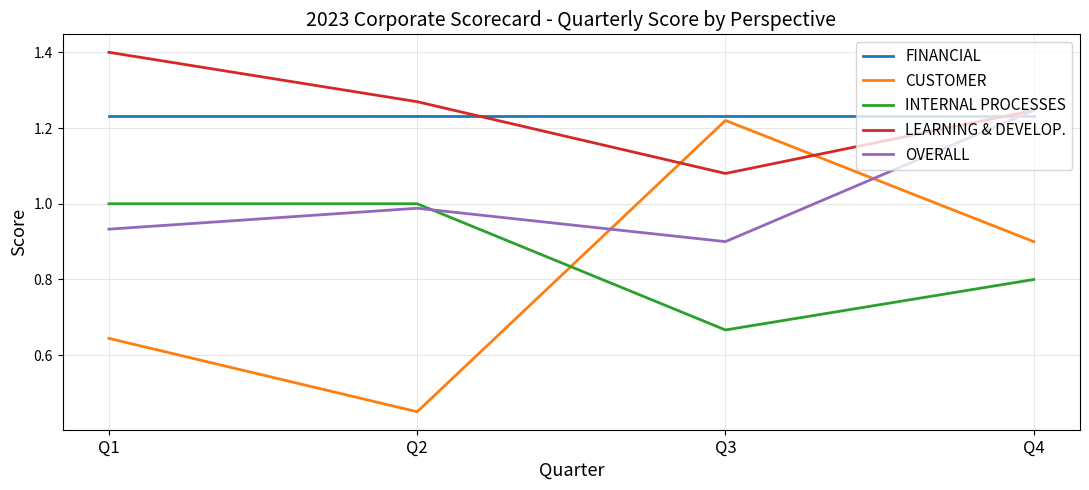

How many times do OVERALL and FINANCIAL cross each other?

1